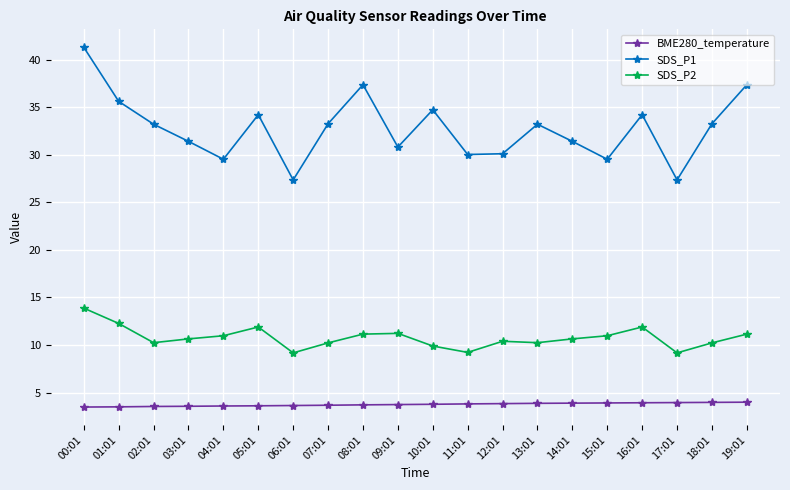

Is the value of BME280_temperature at 11:01 greater than the value of SDS_P1 at 11:01?

No